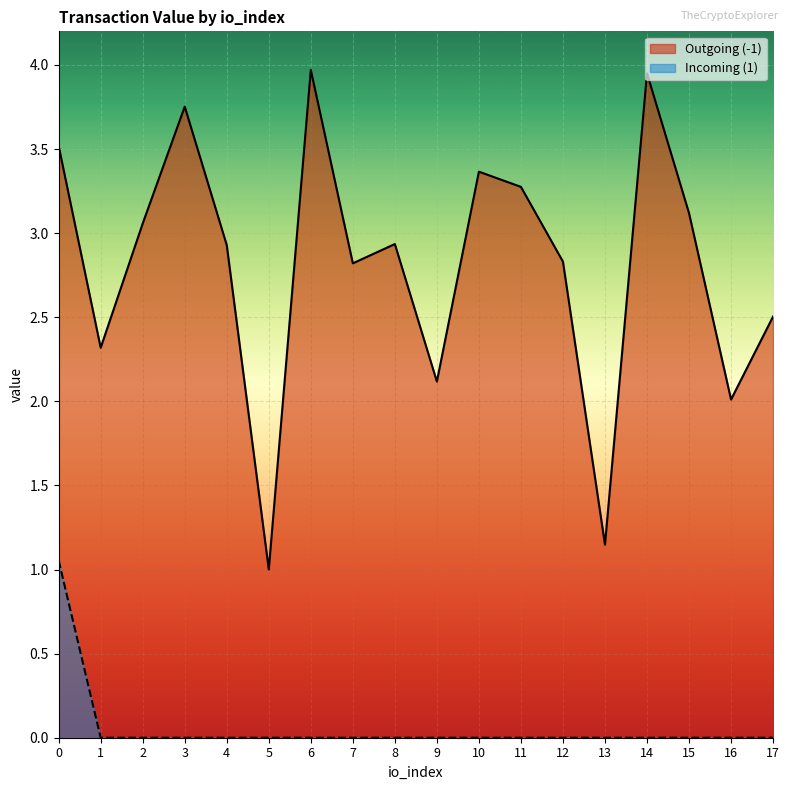

Is it true that Outgoing (-1) equals 4.0 at 14?

True